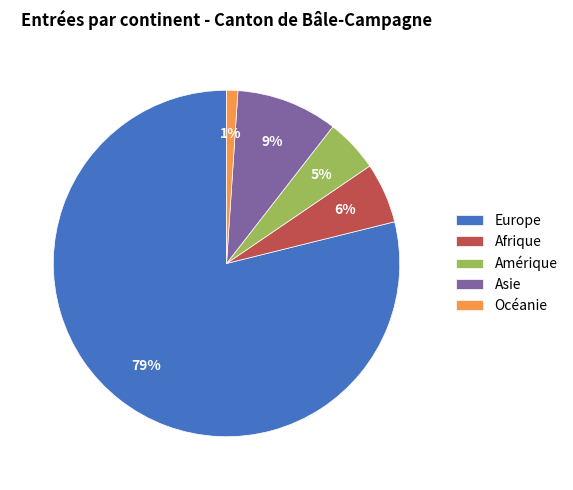

Rank the categories by value from lowest to highest.

Océanie, Amérique, Afrique, Asie, Europe